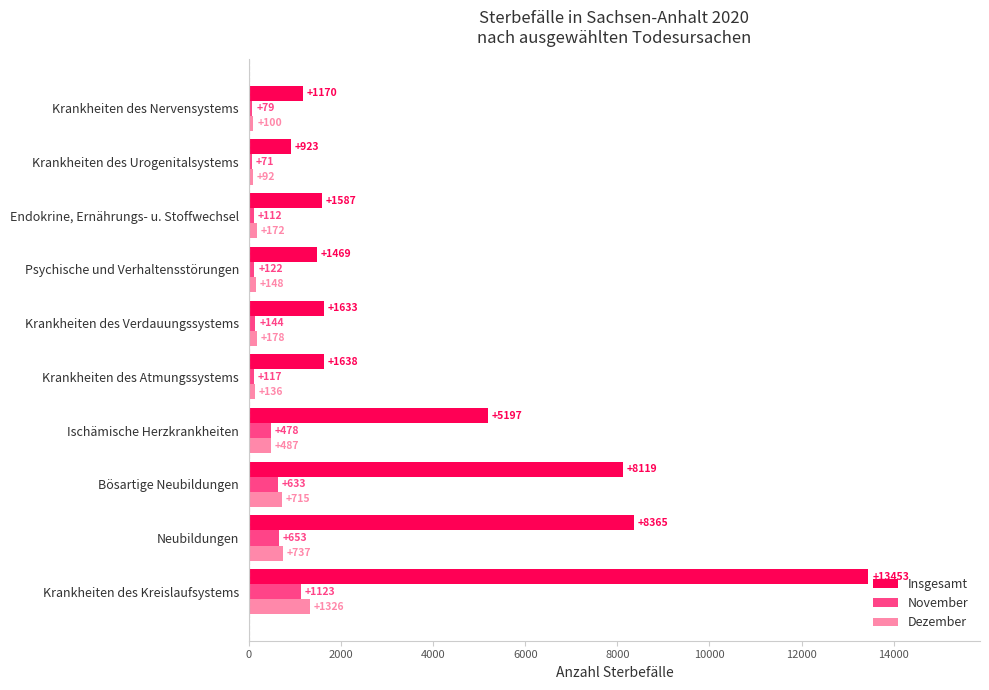

What are all the series names shown in the legend?

Insgesamt, November, Dezember